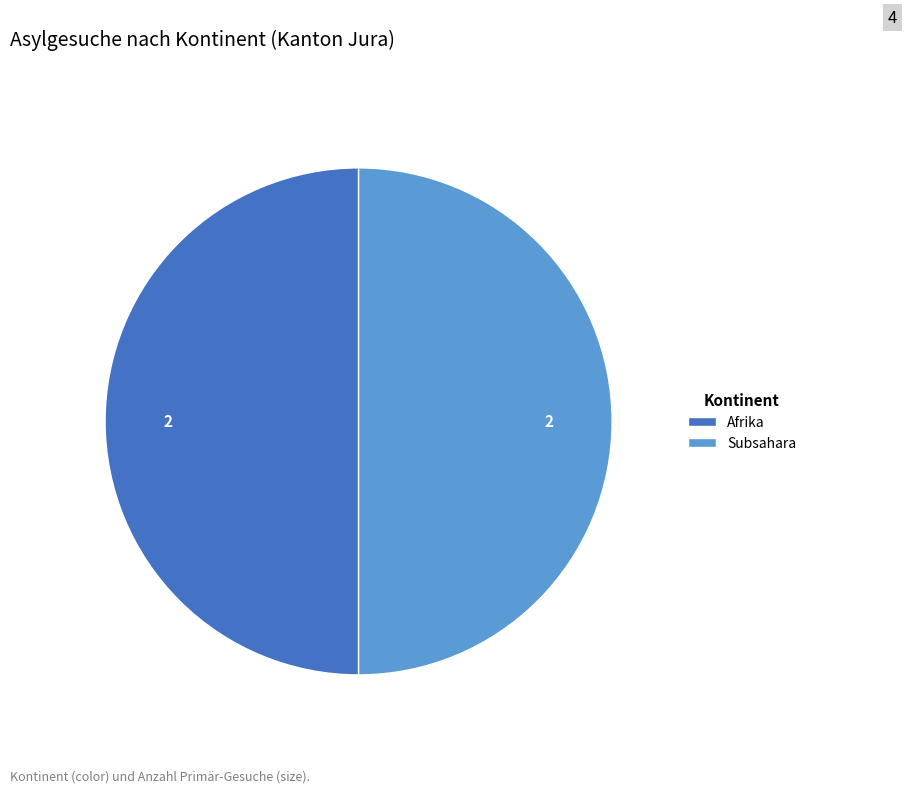

Is it true that Afrika is 50% of the pie?

True